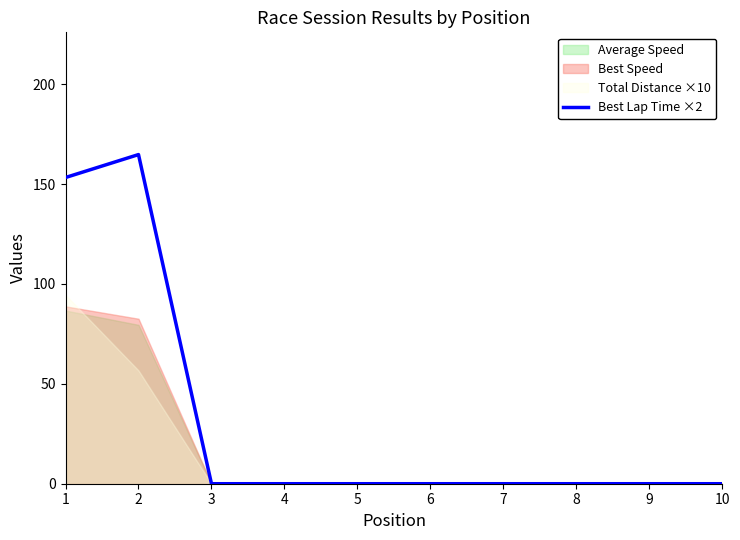

What is the change in value from 2 to 9?

-164.8